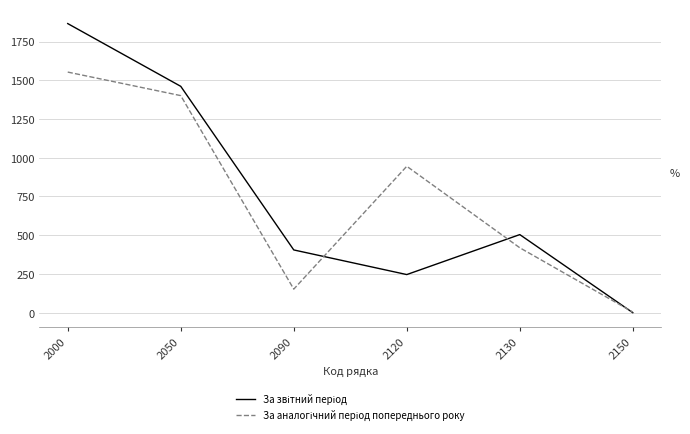

At how many categories does at least one series exceed 969?

2